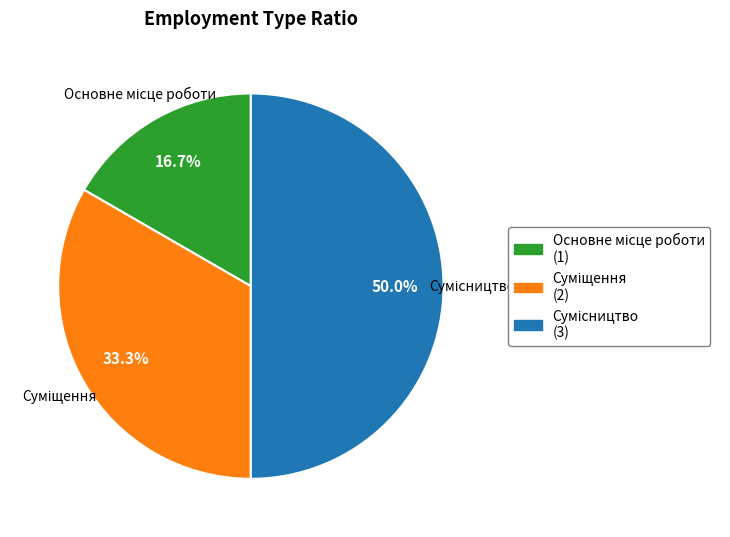

What is the largest slice in the pie chart?

Сумісництво